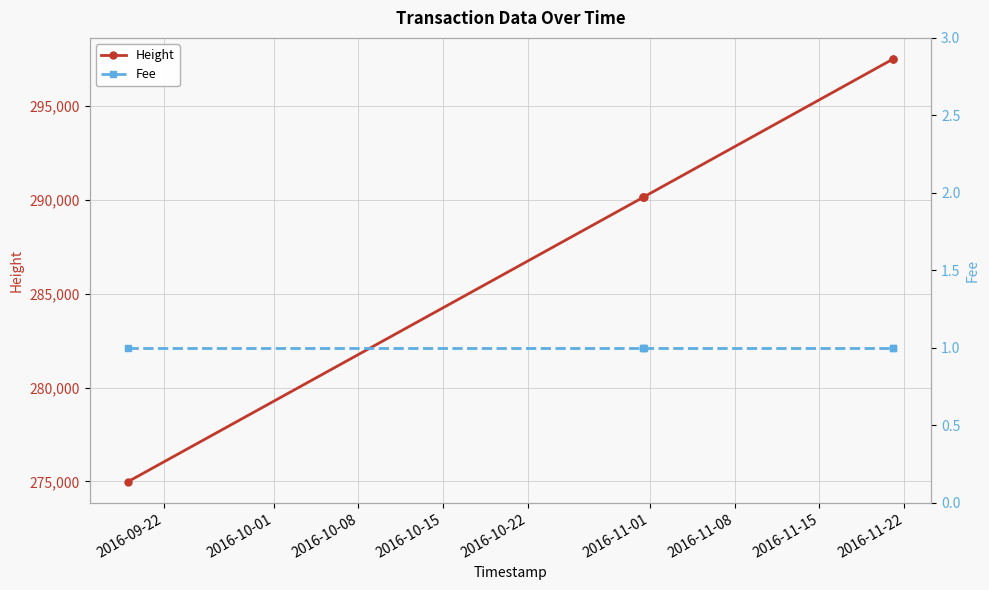

True or false: Fee and Height intersect in this chart.

False